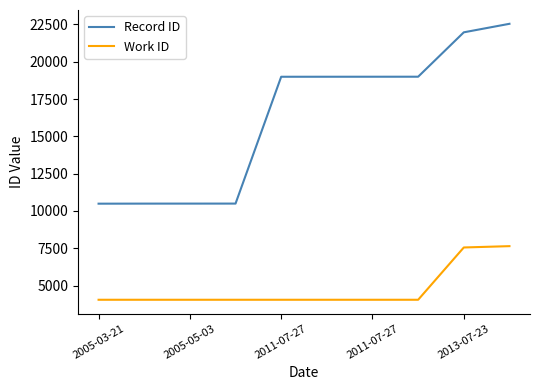

True or false: Work ID and Record ID intersect in this chart.

False